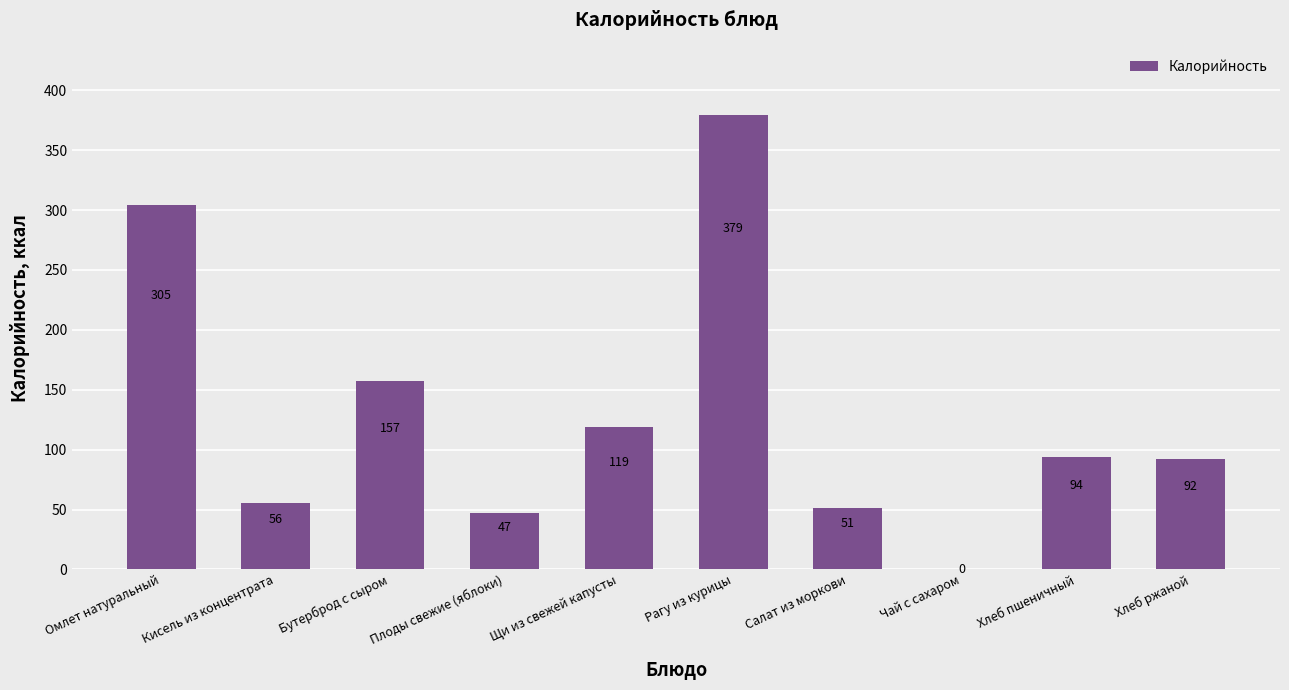

Approximately how many times larger is the value at Салат из моркови compared to Хлеб ржаной?

0.6